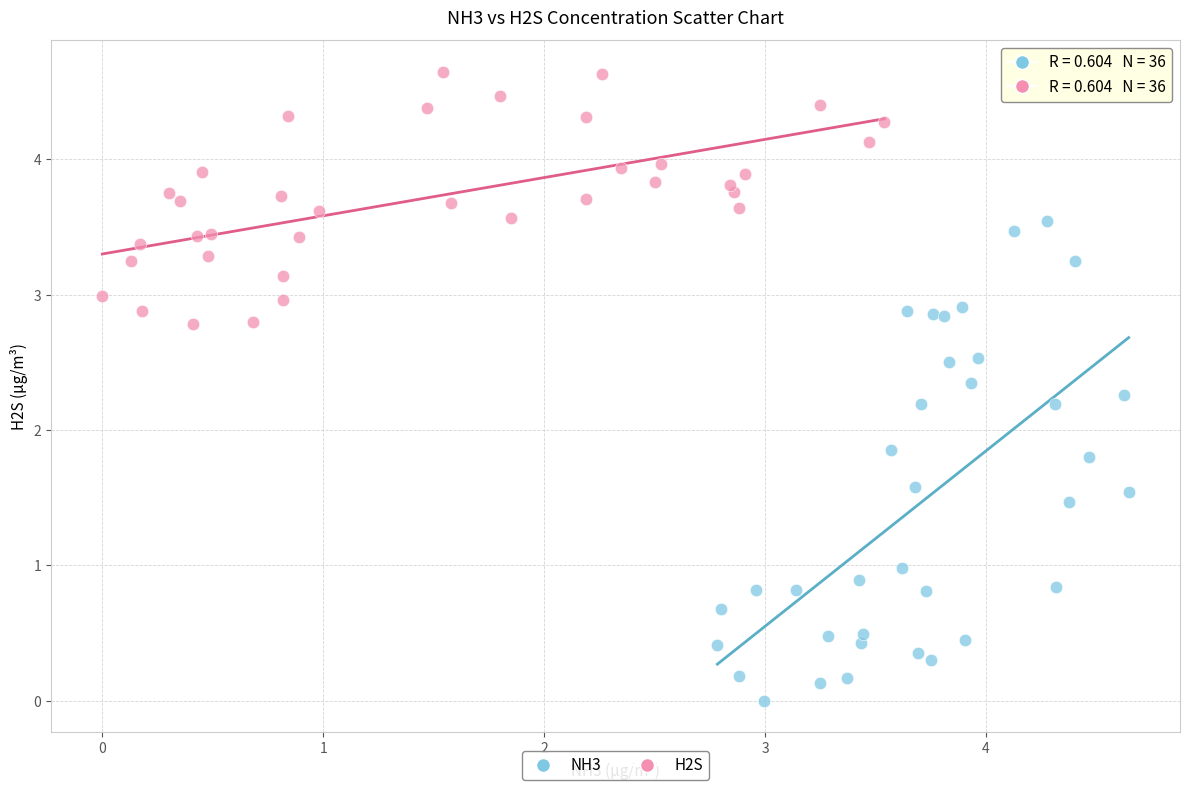

Which series contains the highest Y value?

H2S